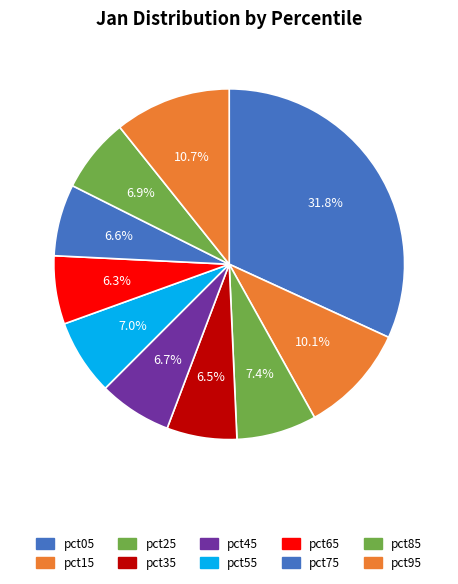

What is the largest slice in the pie chart?

pct05